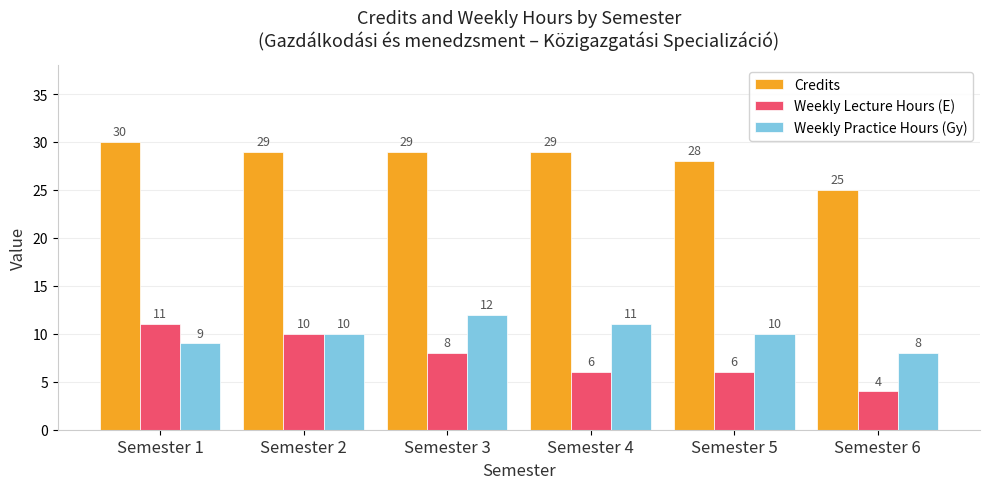

Between Semester 2 and Semester 6, which series saw the biggest shift?

Weekly Lecture Hours (E)